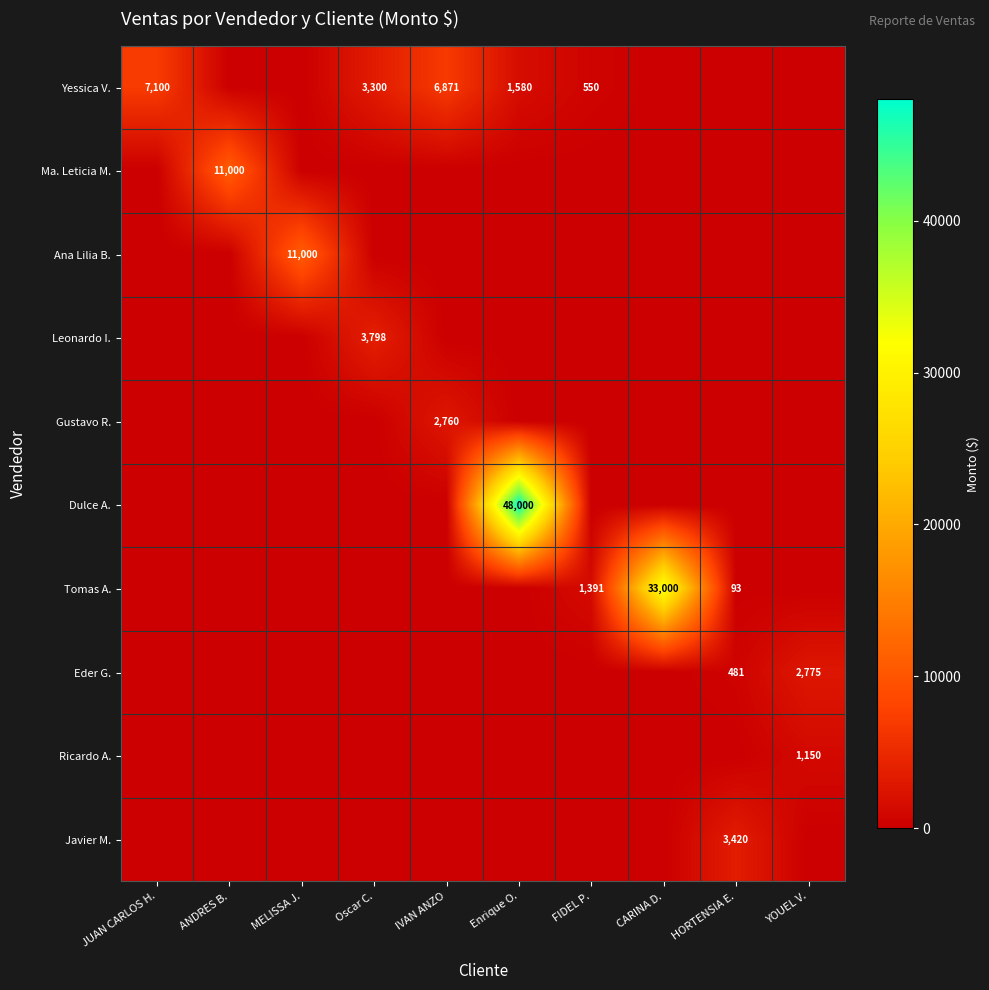

The value of Dulce A. at Enrique O. is 25676. True or false?

False